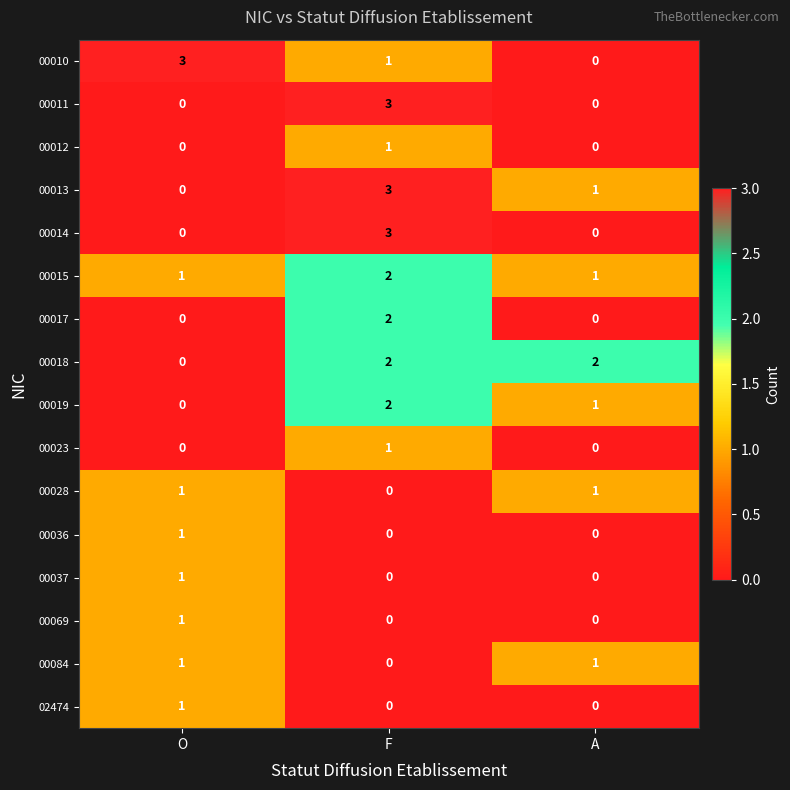

What is the total value across all series at A?

7